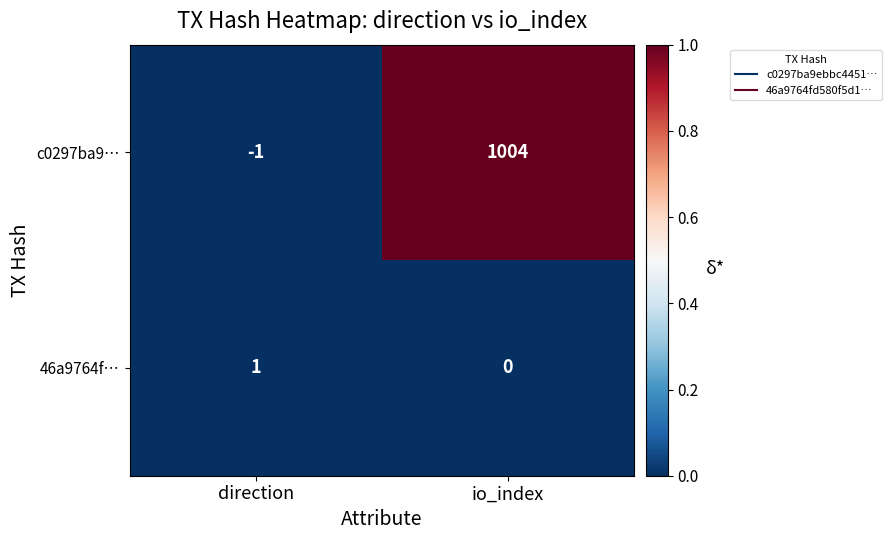

What is the greatest value displayed?

1004